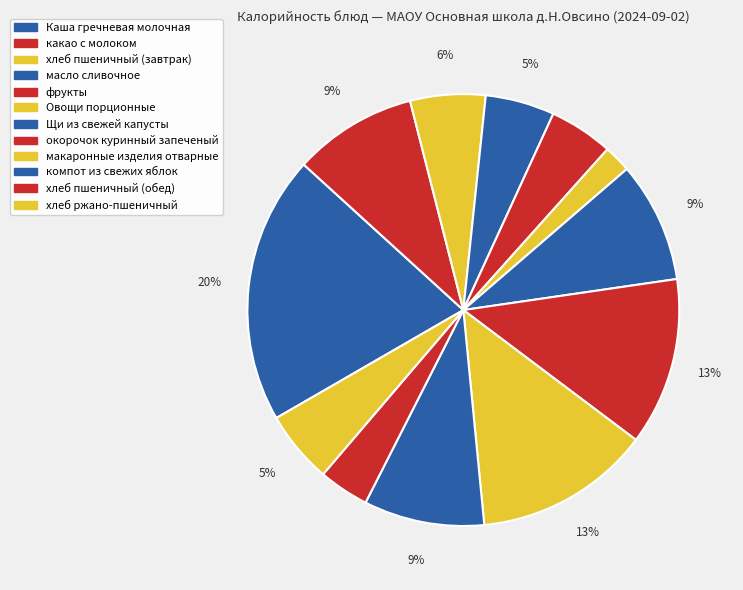

Rank the categories by value from lowest to highest.

Овощи порционные, хлеб пшеничный (обед), фрукты, масло сливочное, хлеб ржано-пшеничный, хлеб пшеничный (завтрак), Щи из свежей капусты, компот из свежих яблок, какао с молоком, окорочок куринный запеченый, макаронные изделия отварные, Каша гречневая молочная